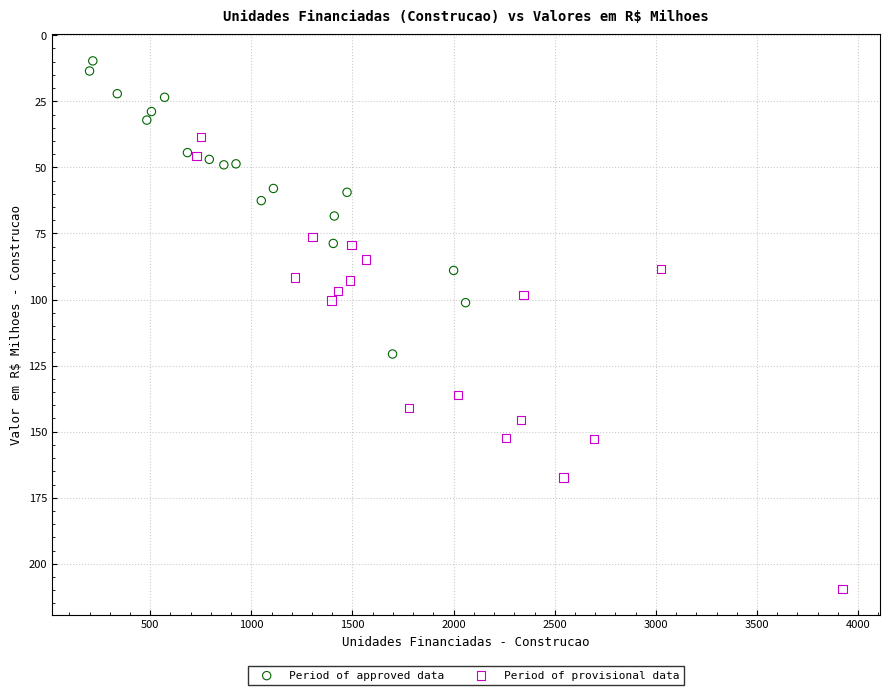

Which series contains the highest Y value?

Period of provisional data